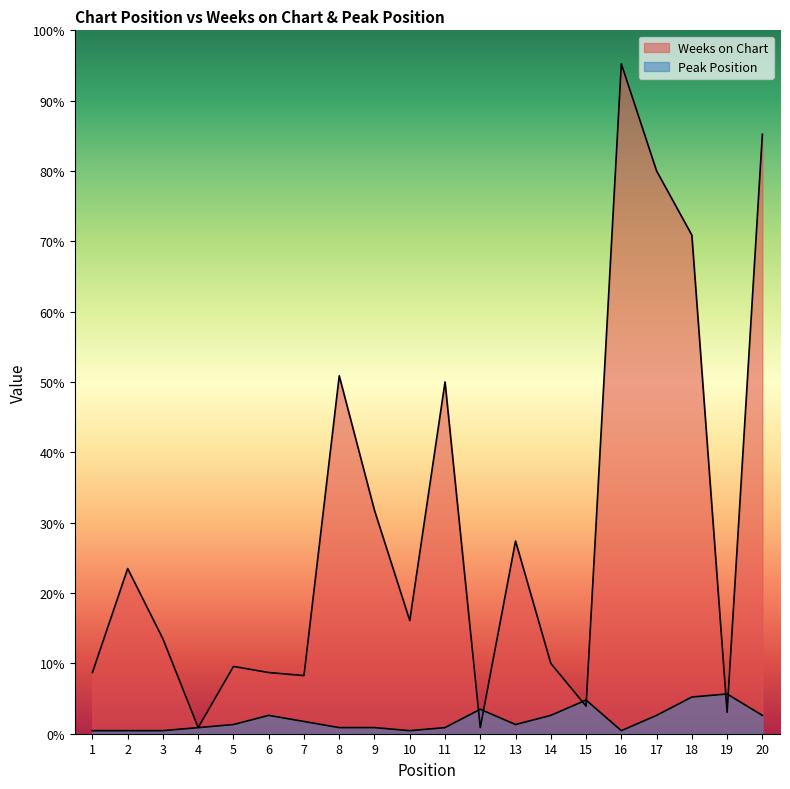

The Peak Position series shows 0 at 2. True or false?

False